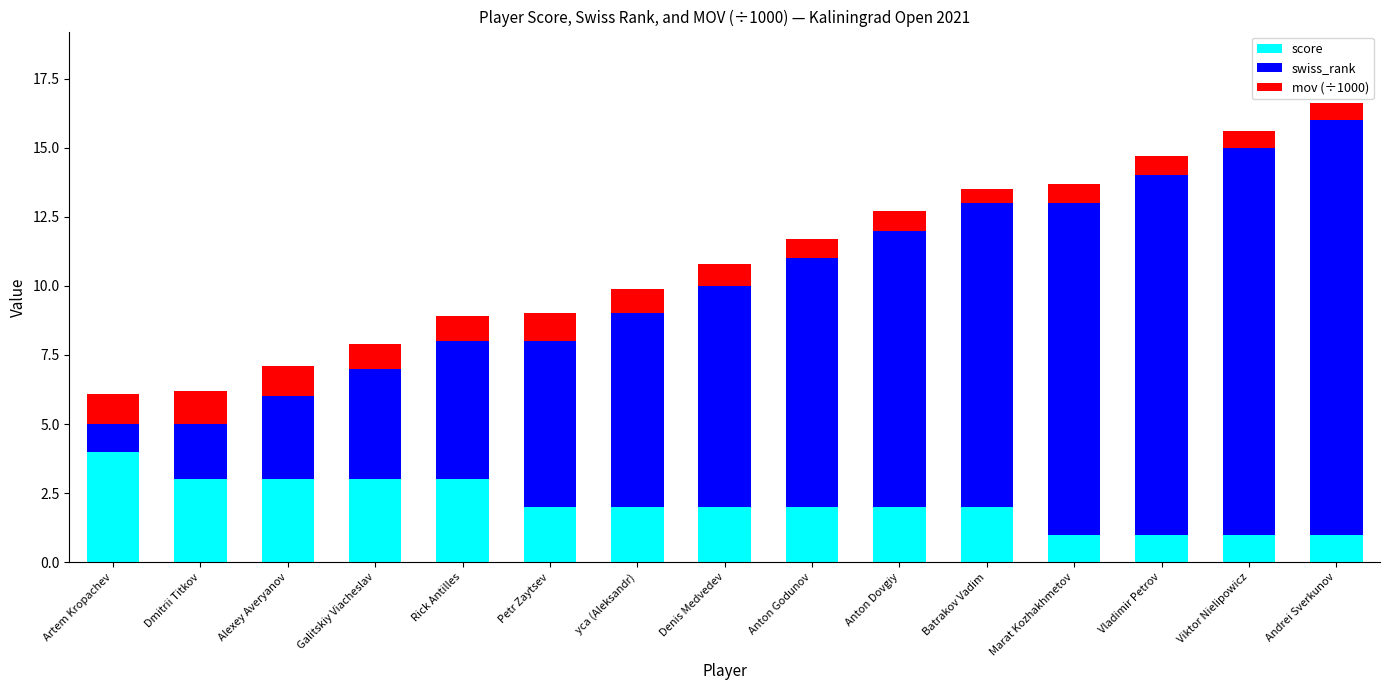

What is the total value across all series at Anton Godunov?

11.7